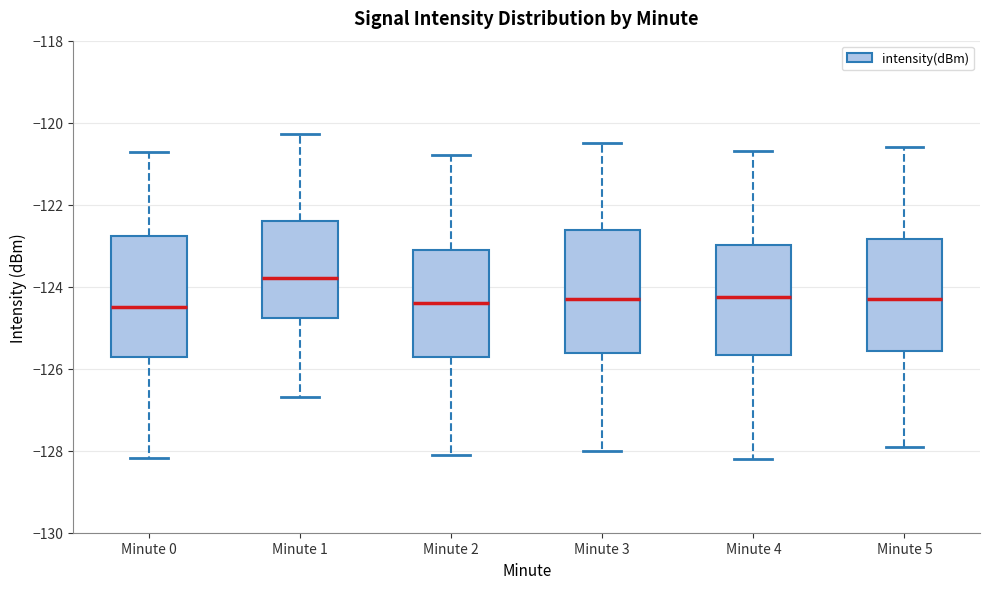

Reading left to right, transcribe this box plot: for each box, give where its median line is, the range the box spans, and where its two whiskers end, as read against the y-axis. The values are not printed on the chart, so give them approximately, as read against the axis.

Minute 0: median -124.4, box -125.8 to -122.8, whiskers -128.2 to -120.8
Minute 1: median -123.8, box -124.8 to -122.4, whiskers -126.6 to -120.2
Minute 2: median -124.4, box -125.8 to -123.0, whiskers -128.0 to -120.8
Minute 3: median -124.2, box -125.6 to -122.6, whiskers -128.0 to -120.4
Minute 4: median -124.2, box -125.6 to -123.0, whiskers -128.2 to -120.6
Minute 5: median -124.2, box -125.6 to -122.8, whiskers -127.8 to -120.6